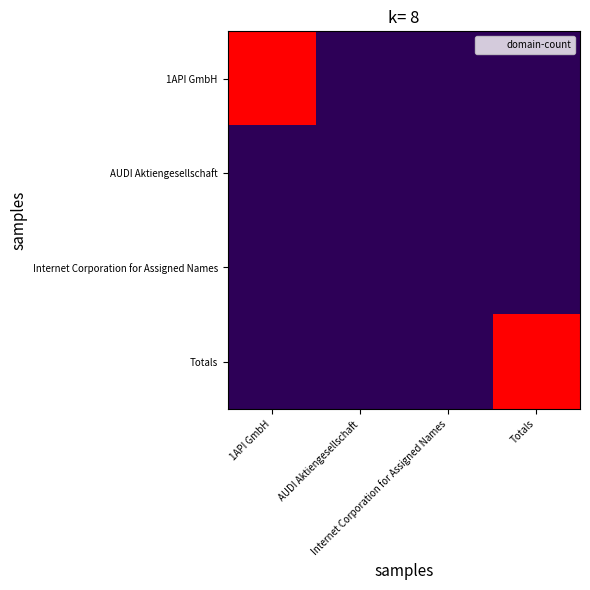

How many distinct data groups are displayed?

4